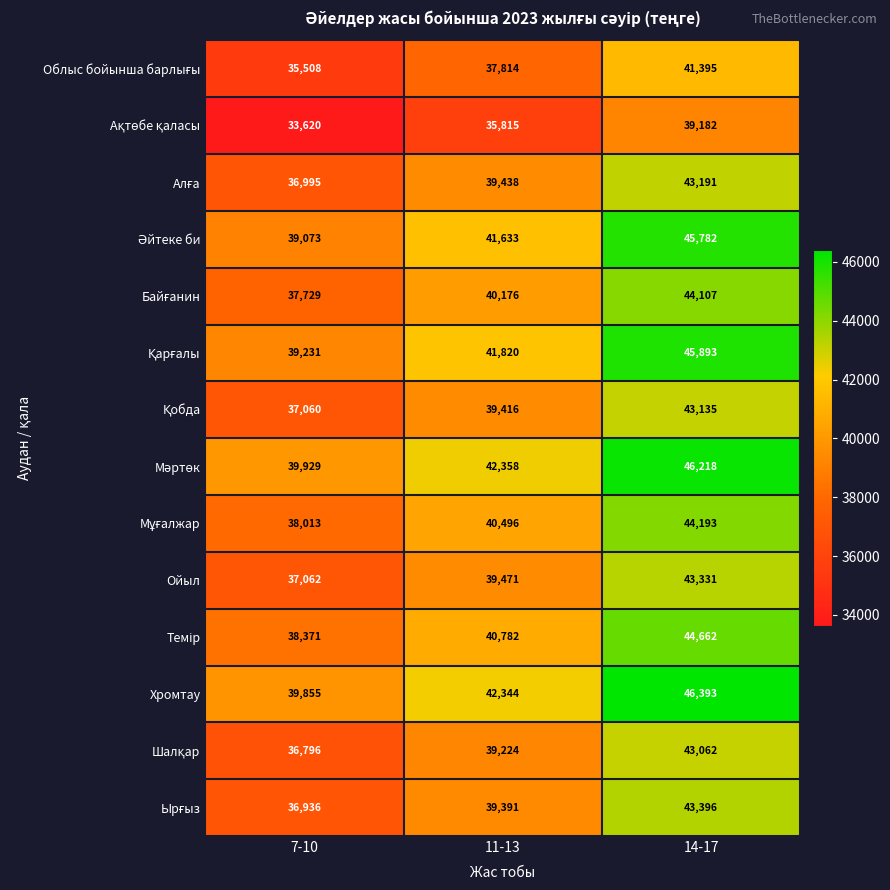

What value does the Ойыл series have at 7-10, to the nearest 10?

37060